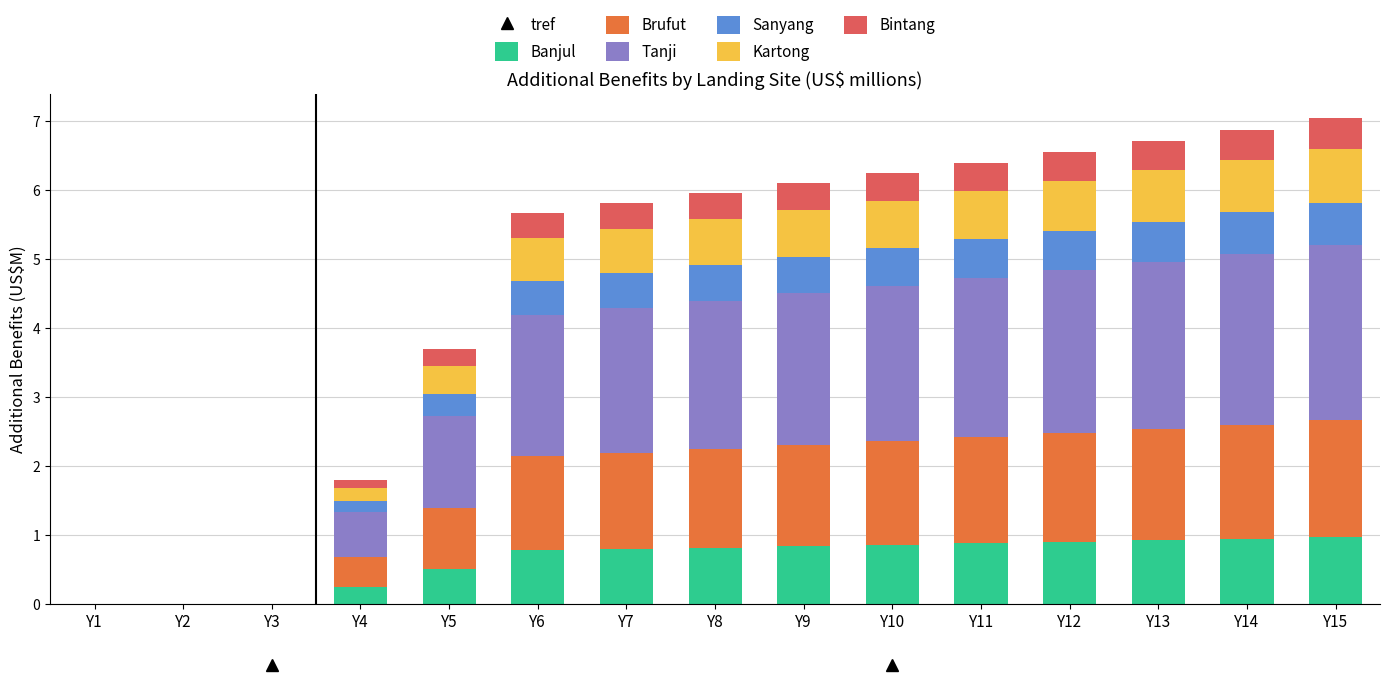

The Banjul series shows 1.1 at Y8. True or false?

False